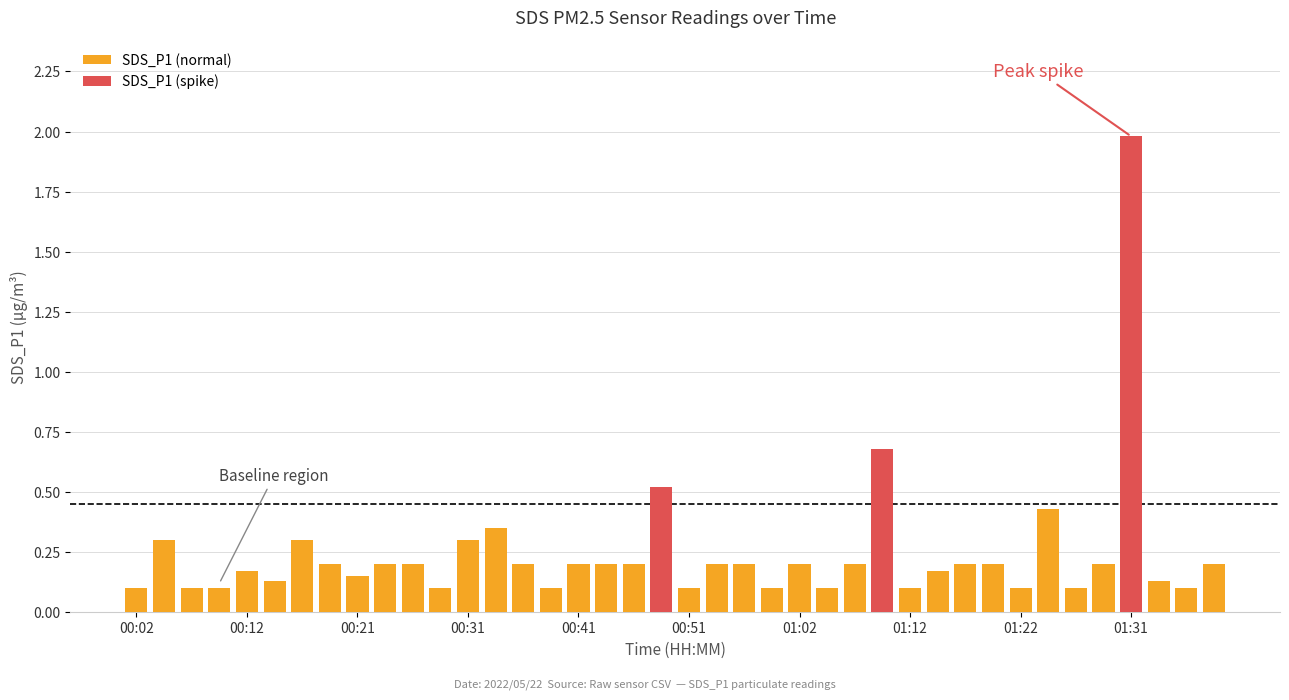

What is the average value?

0.2